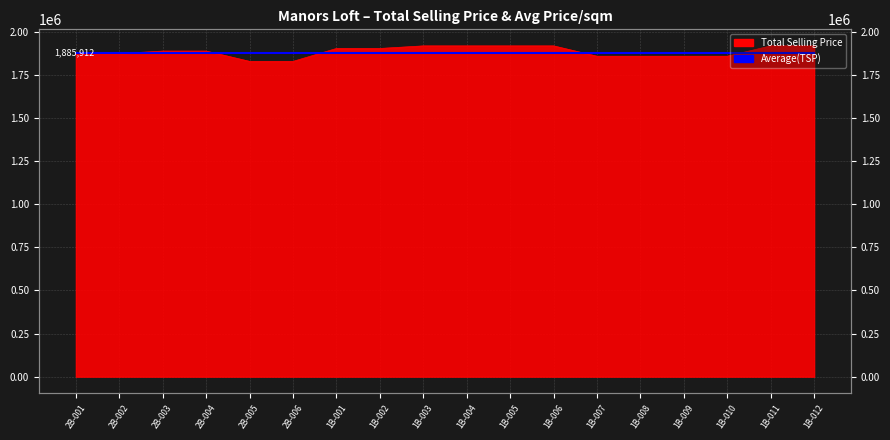

Does the chart have visible grid lines?

Yes